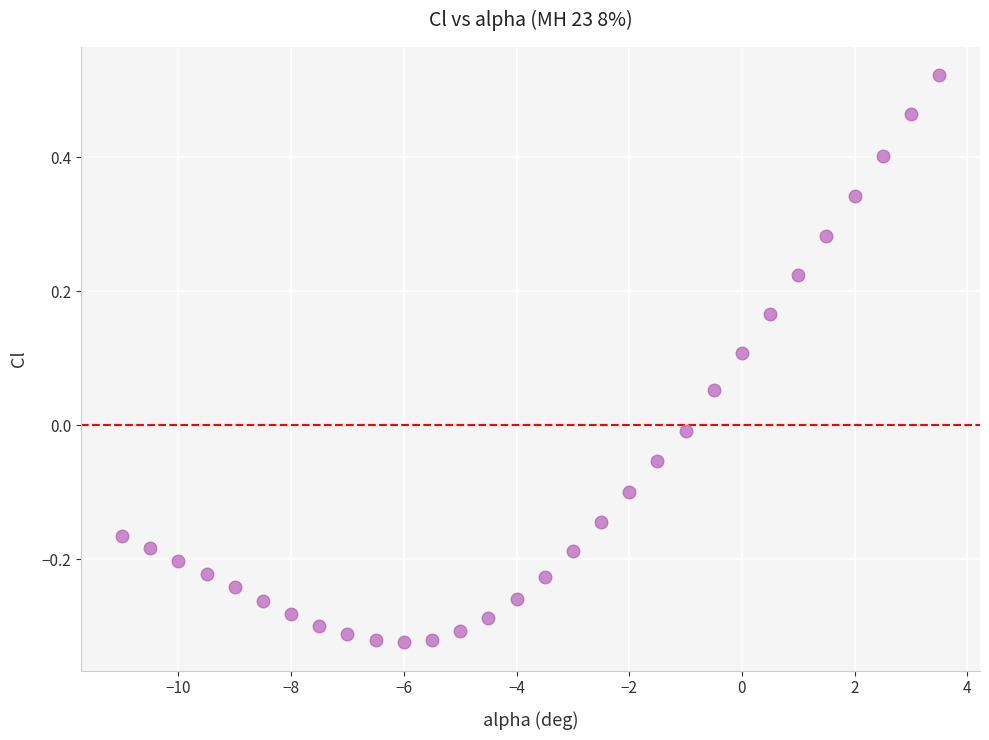

What is the range of X values (max minus min)?

14.5